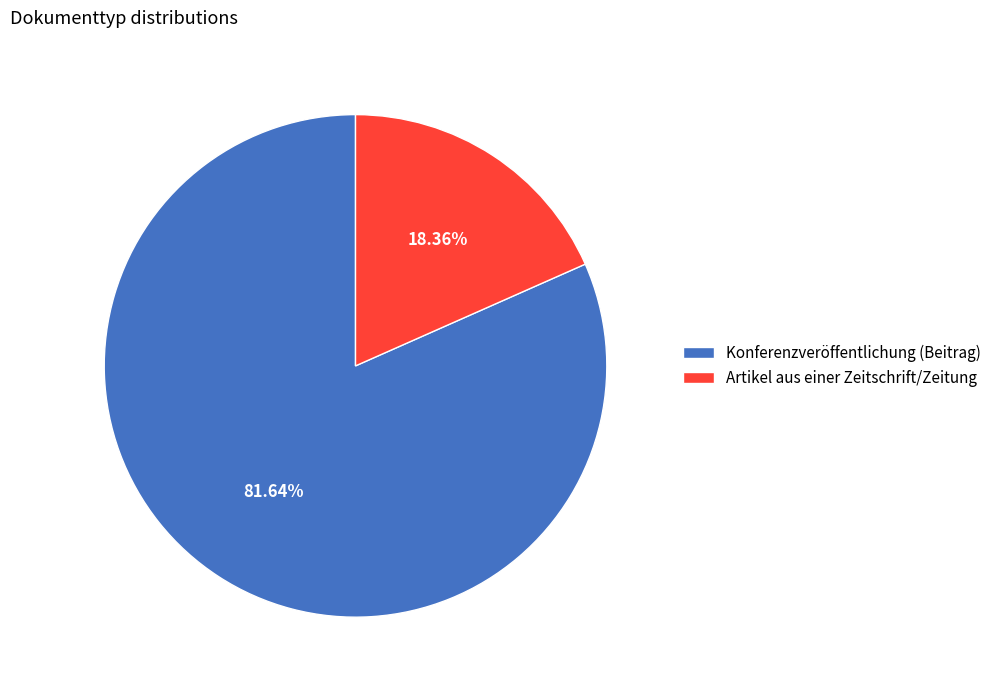

Which slice represents more than half of the pie?

Konferenzveröffentlichung (Beitrag)